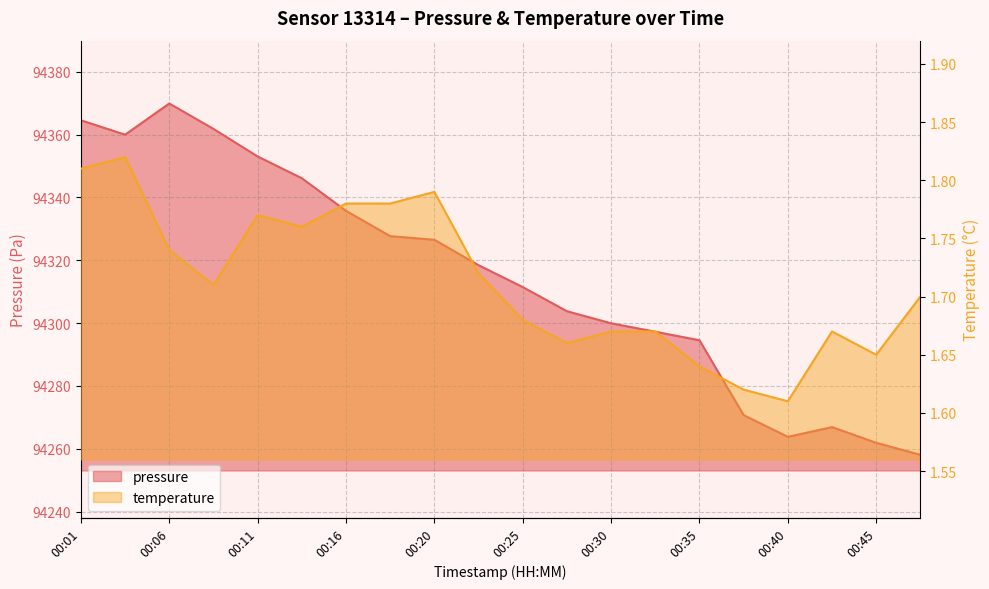

What is the difference between the highest and lowest values at 00:42?

94265.2